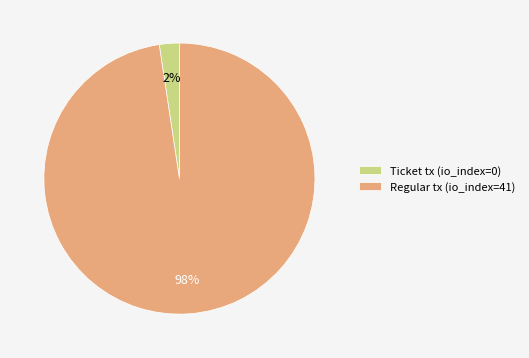

To the nearest percent, what is the combined percentage of Regular tx (io_index=41) and Ticket tx (io_index=0)?

100%